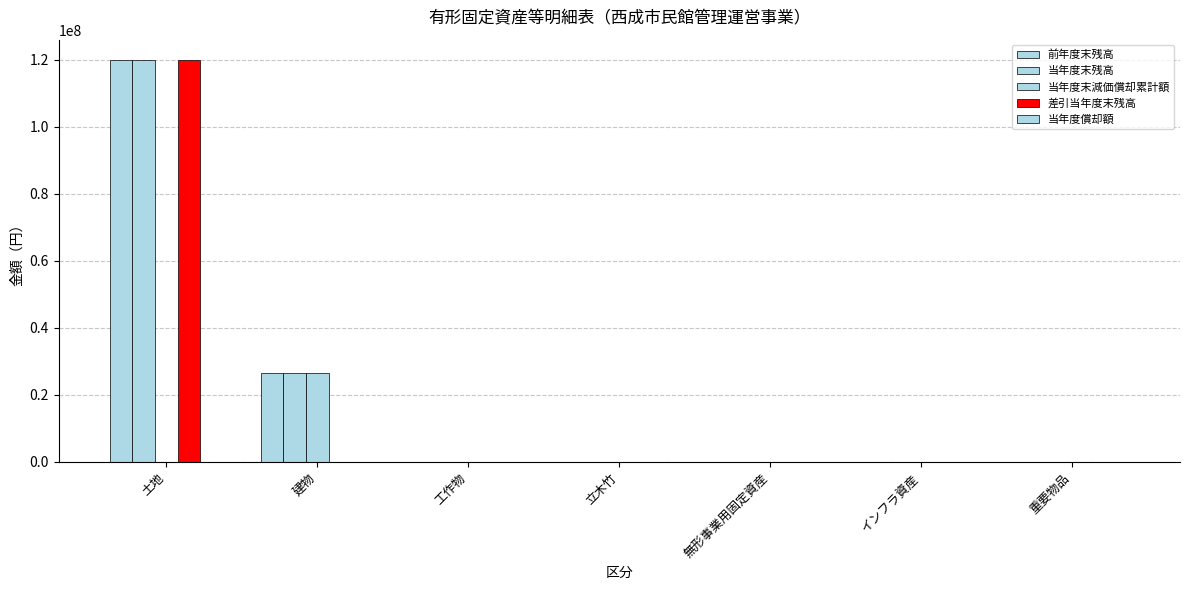

What is the average value of the 当年度末減価償却累計額 series?

3800850